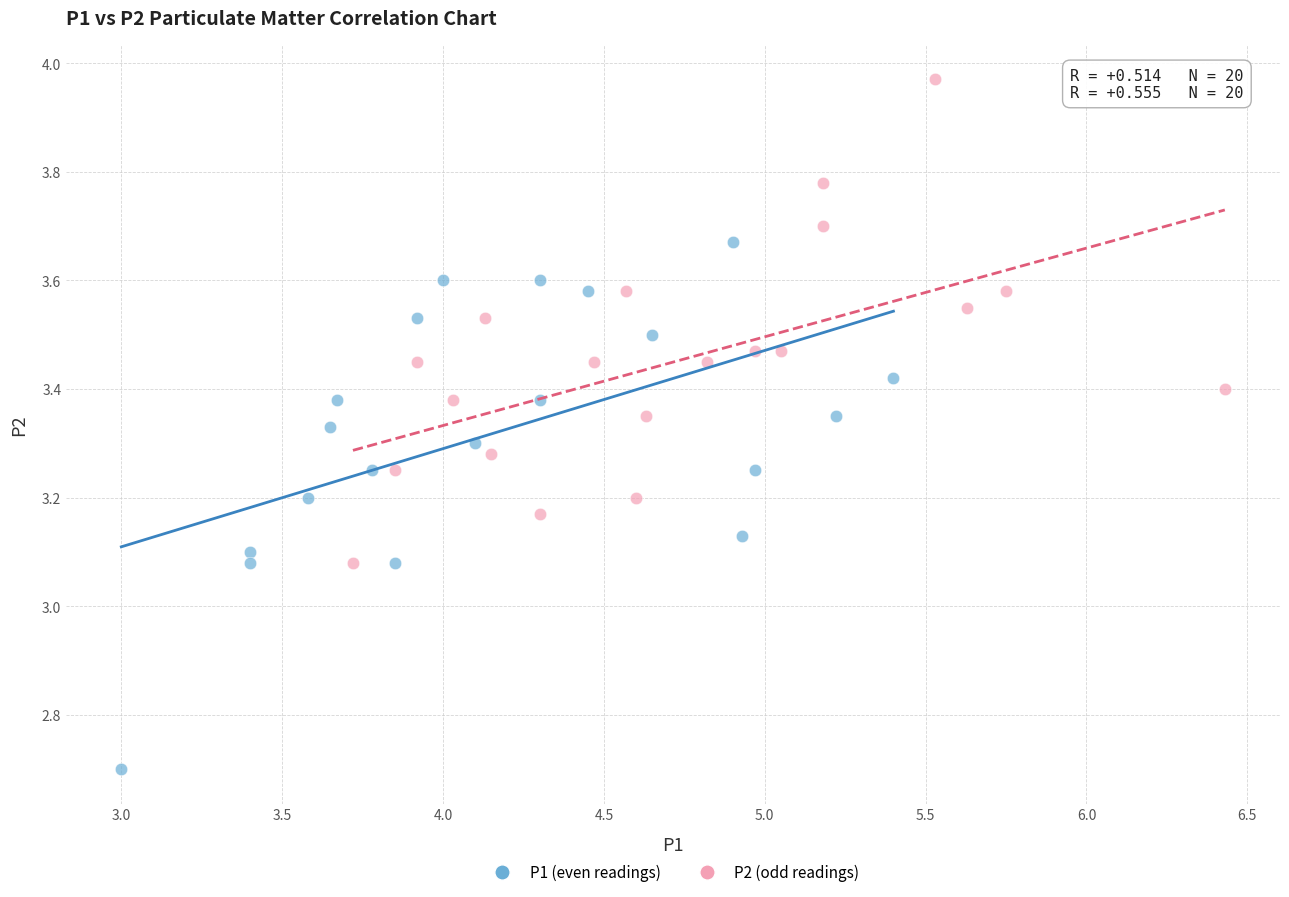

Which series reaches the maximum Y coordinate?

P2 (odd readings)